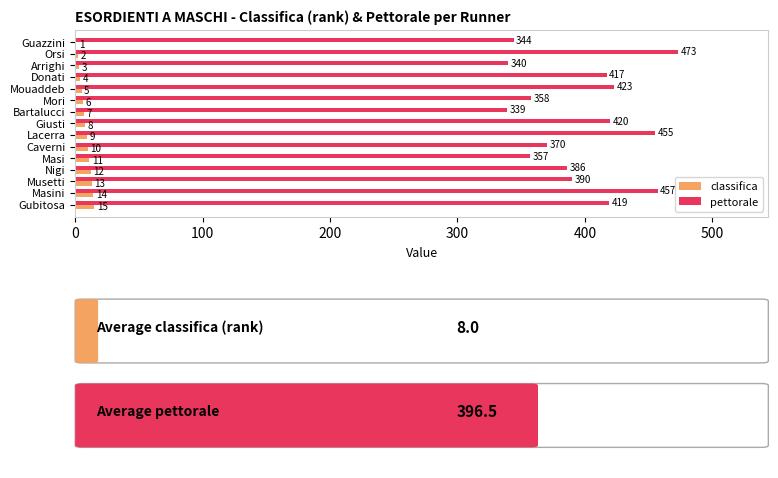

How many data points does each series have?

15